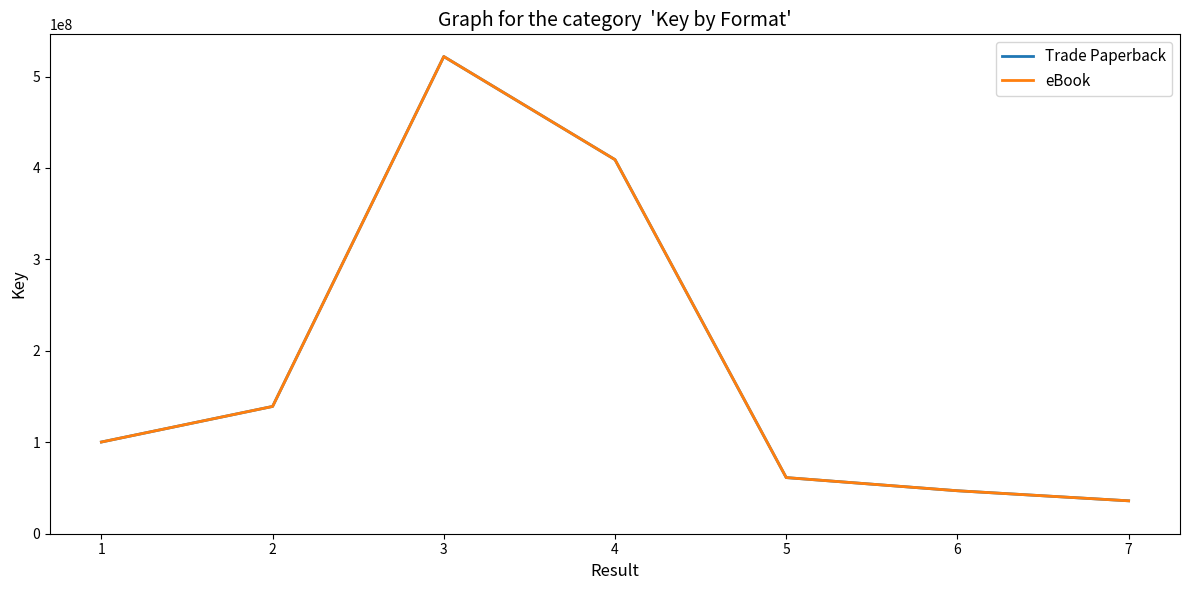

Does the chart display data point markers on the line(s)?

No